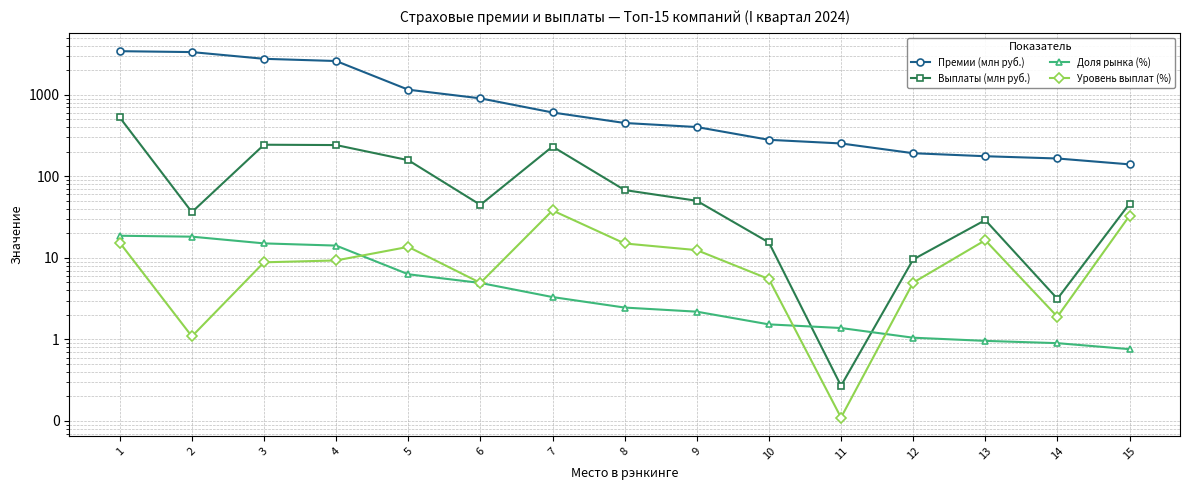

Which series has the largest total across all categories?

Премии (млн руб.)